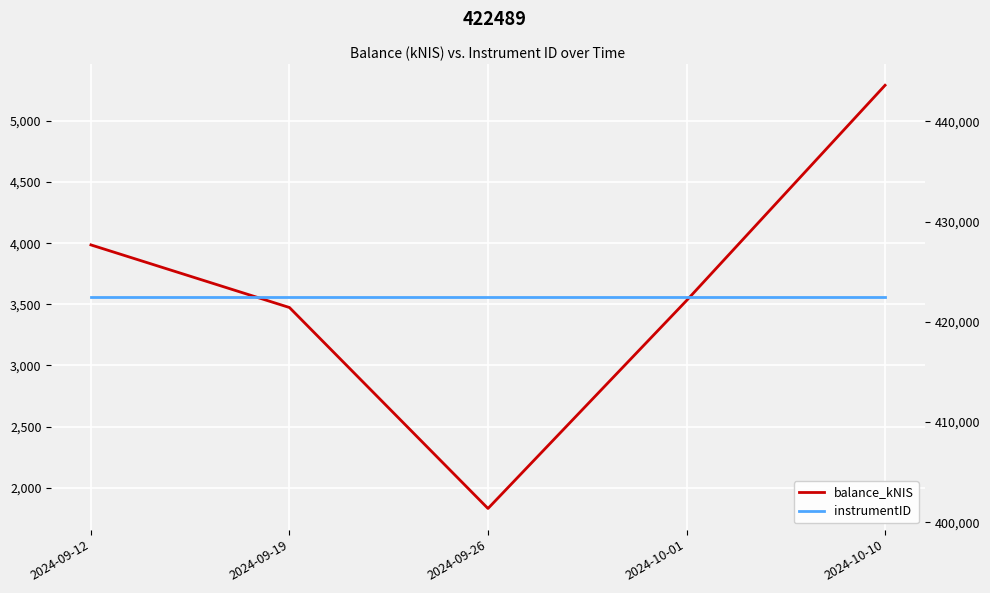

How many values in the balance_kNIS series are below 3530?

2